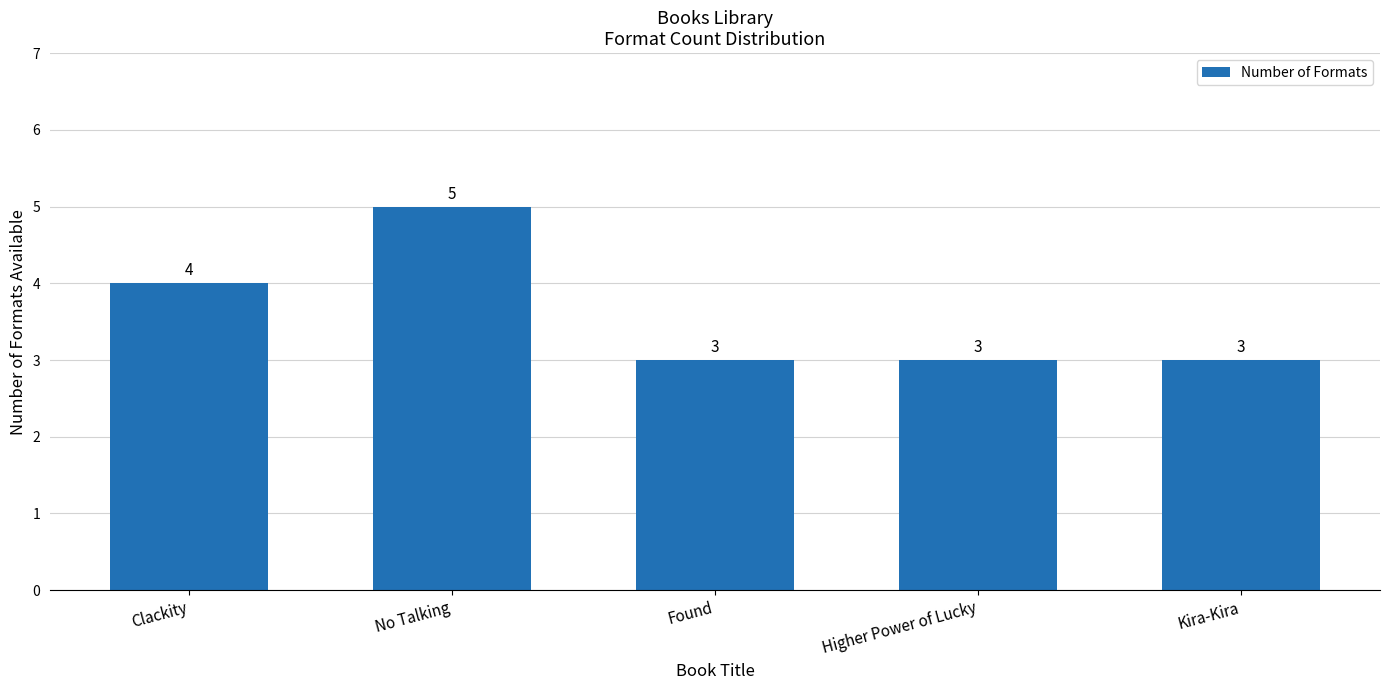

True or false: the data shows 3 at Kira-Kira.

True